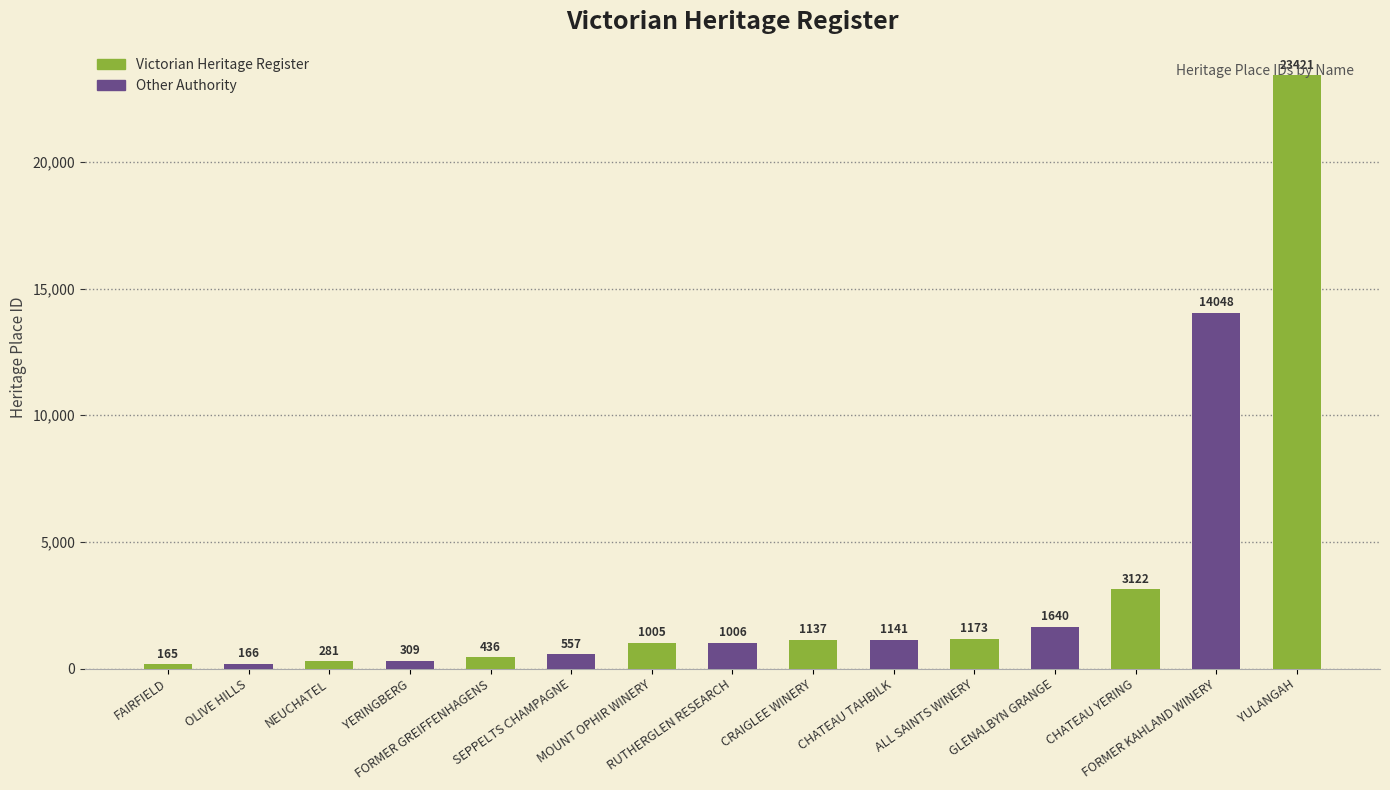

What is the change in value from FAIRFIELD to MOUNT OPHIR WINERY?

+840